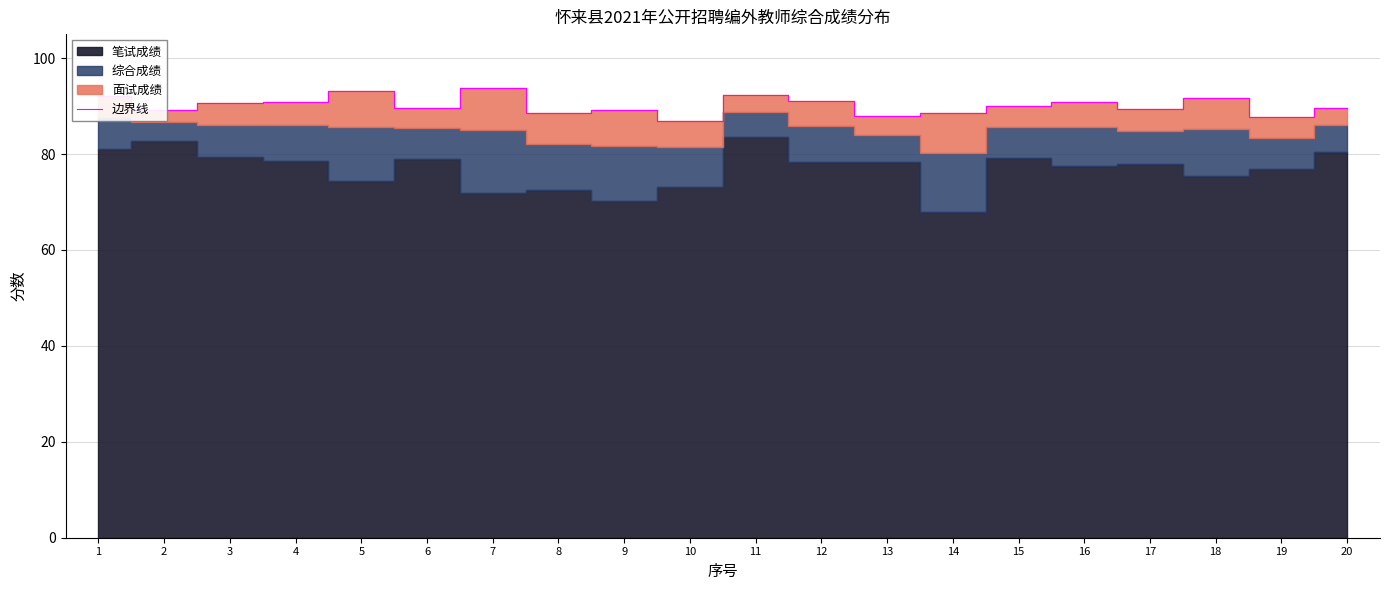

Read the value at 7.

93.9